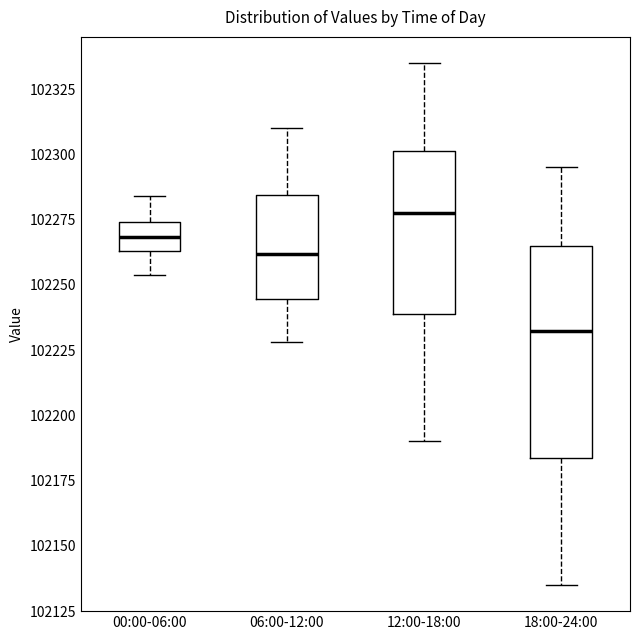

Reading left to right, transcribe this box plot: for each box, give where its median line is, the range the box spans, and where its two whiskers end, as read against the y-axis. The values are not printed on the chart, so give them approximately, as read against the axis.

00:00-06:00: median 102270, box 102265 to 102275, whiskers 102255 to 102285
06:00-12:00: median 102260, box 102245 to 102285, whiskers 102230 to 102310
12:00-18:00: median 102280, box 102240 to 102300, whiskers 102190 to 102335
18:00-24:00: median 102235, box 102185 to 102265, whiskers 102135 to 102295